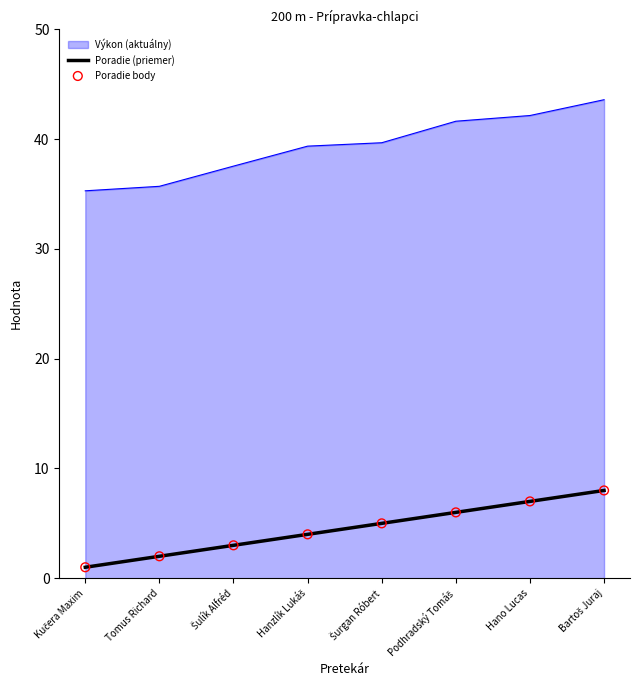

What is the total value across all series at Tomus Richard?

37.7